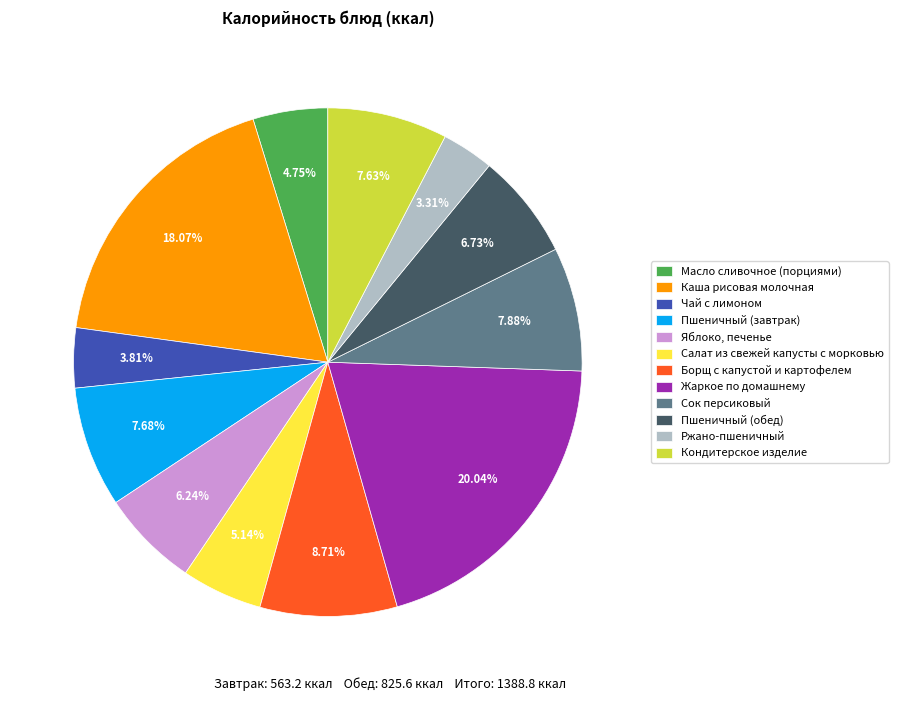

How many segments does this pie chart have?

12